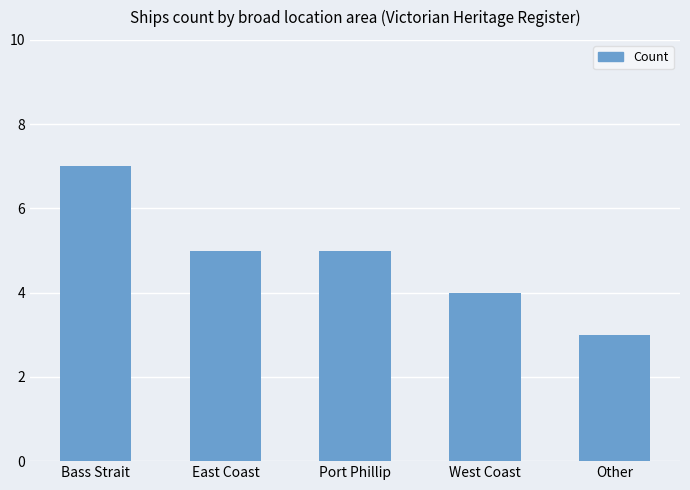

What is the sum of all values?

24